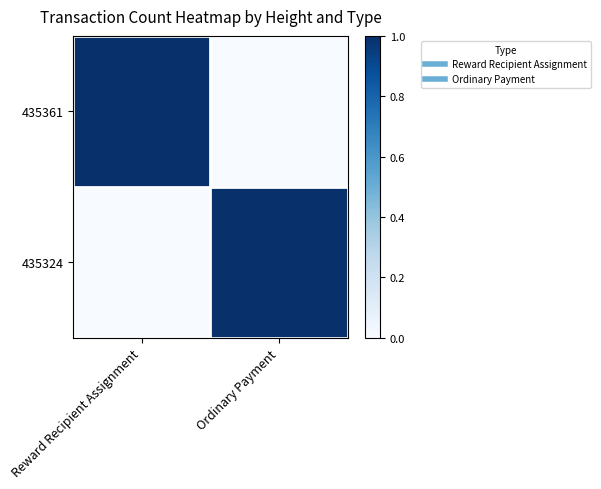

What is the total value across all series at Ordinary Payment?

1